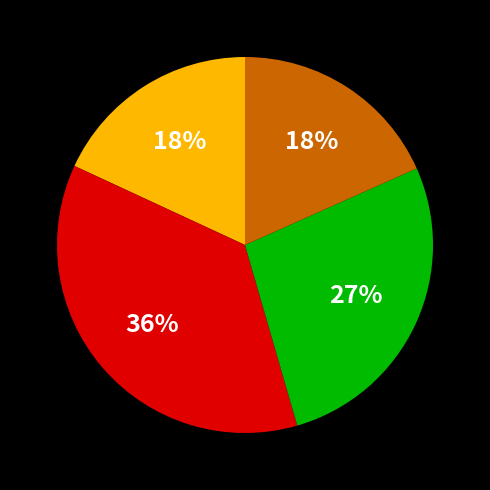

To the nearest percent, what is the difference between the largest and smallest slice percentages?

18%